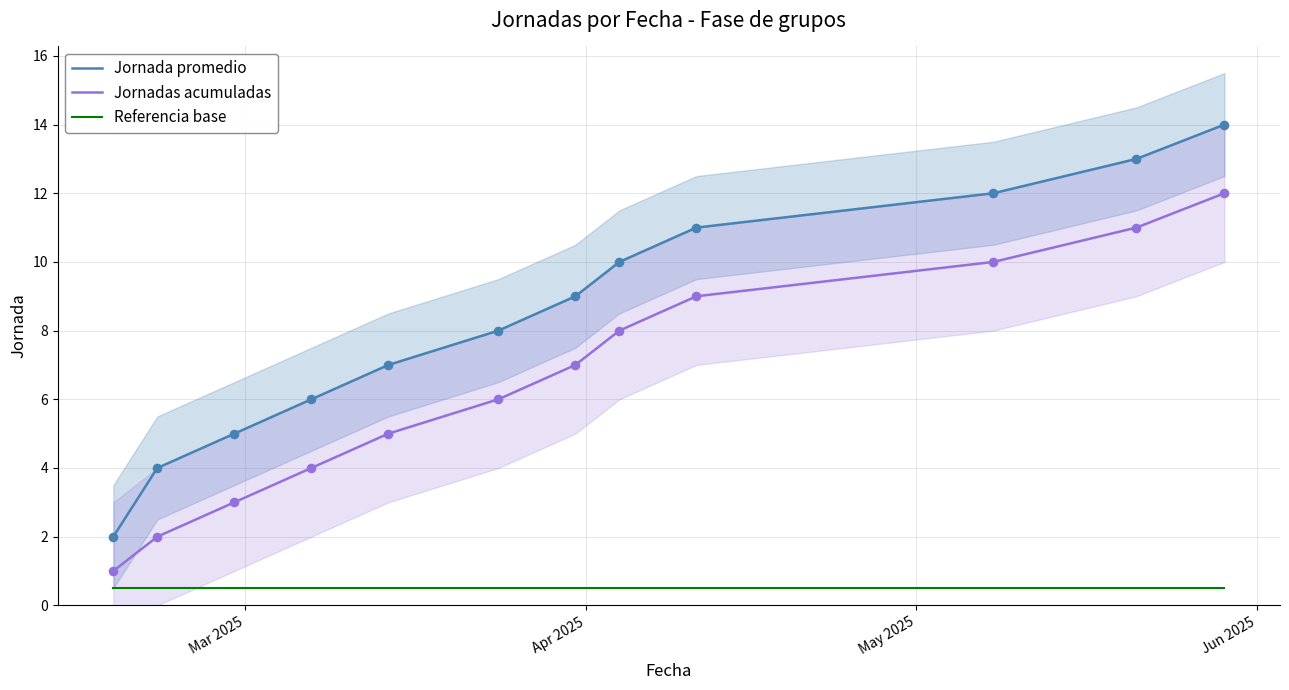

What are all the series names shown in the legend?

Jornada promedio, Jornadas acumuladas, Referencia base